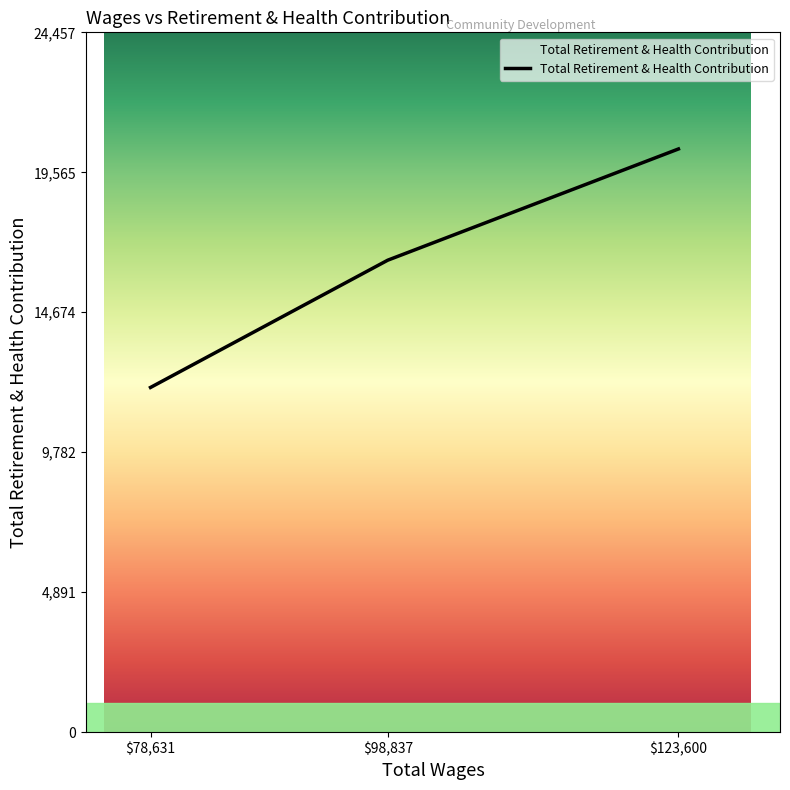

At which label is the value closest to 16214?

$98,837